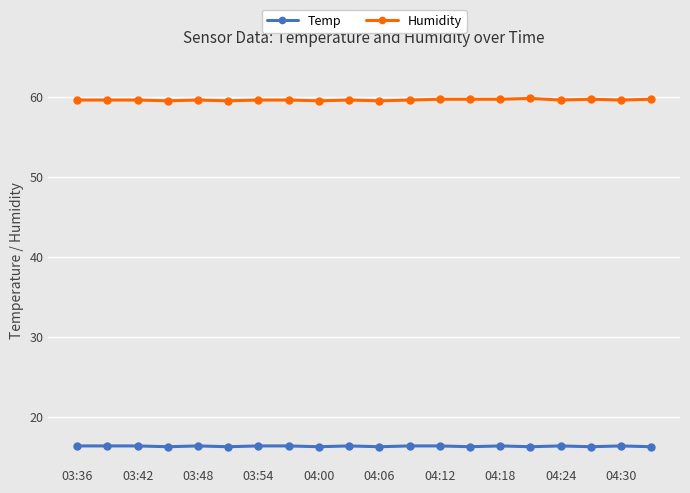

Does the chart have visible grid lines?

Yes